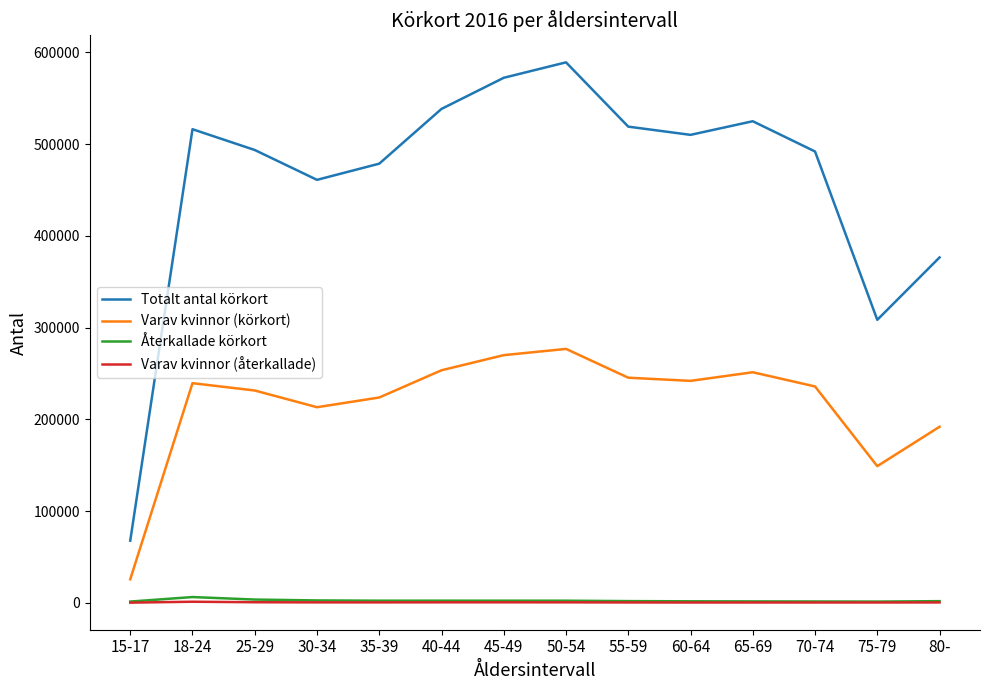

Which series changed the most between 50-54 and 65-69?

Totalt antal körkort